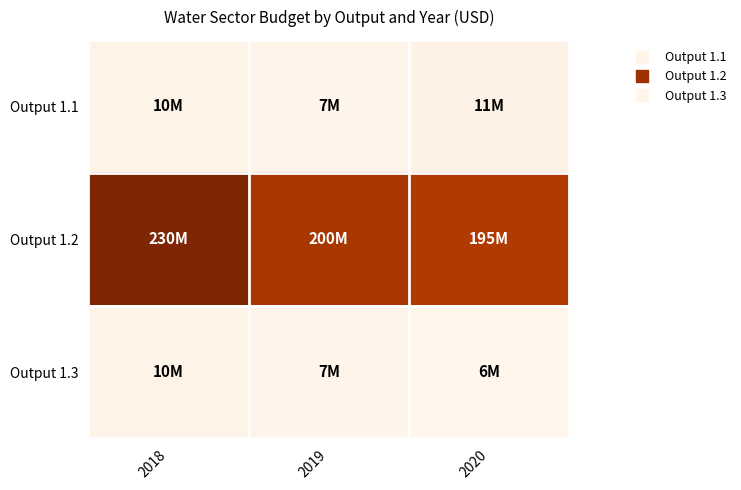

What is the spread (max minus min) of values at 2019?

193000000